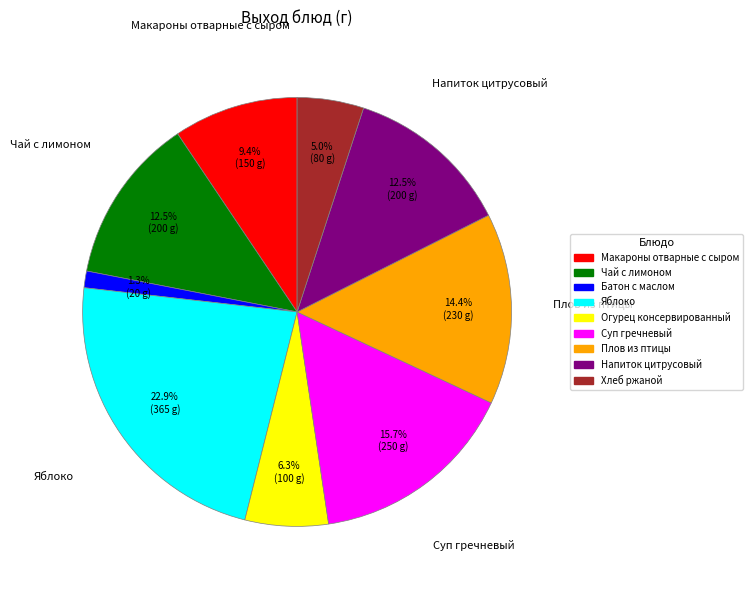

To the nearest percent, what is the difference between the Чай с лимоном and Яблоко slice percentages?

10%